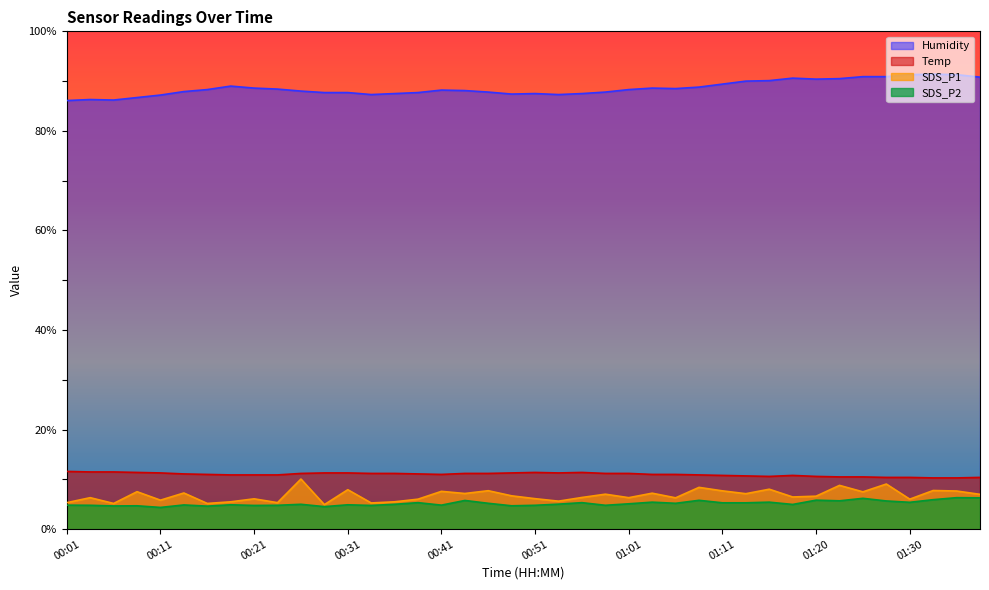

Which series has the largest total across all categories?

Humidity